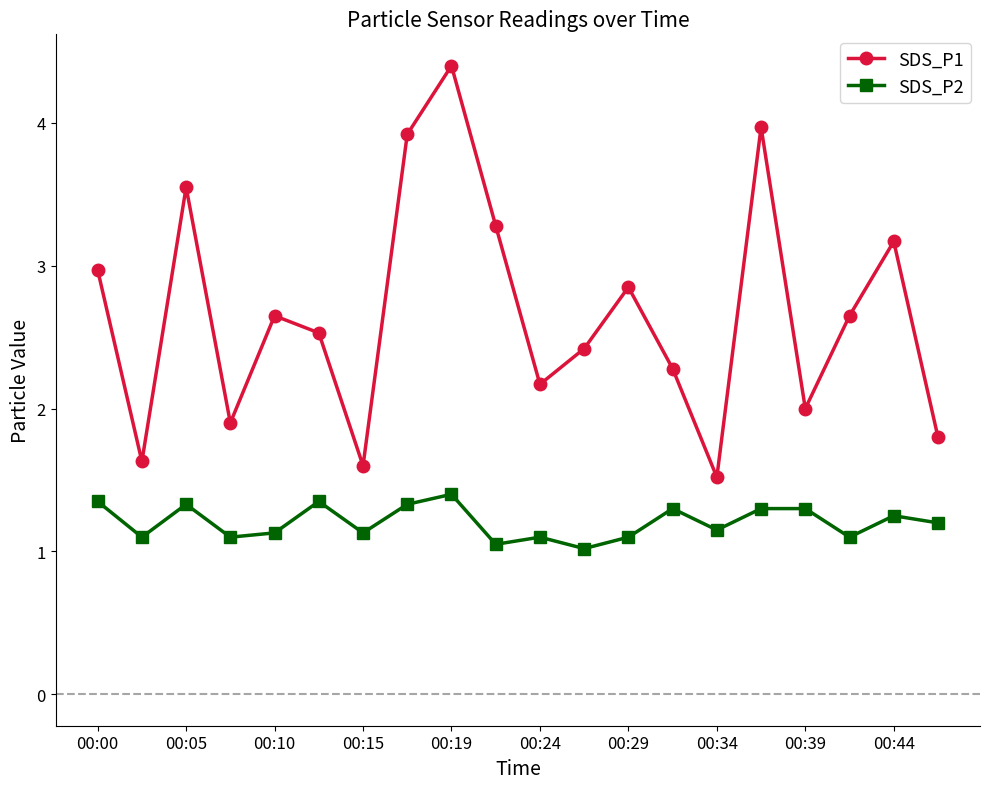

How many series are shown in this chart?

2